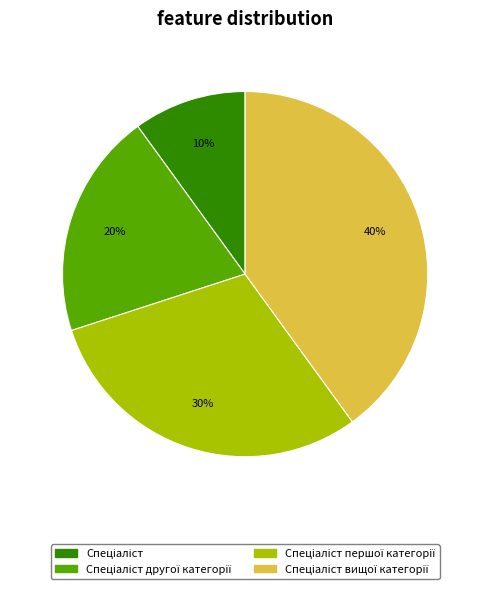

Is there any slice that represents more than half of the pie?

No